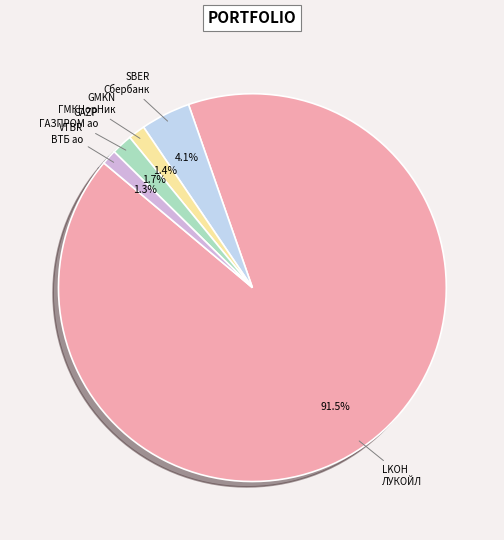

To the nearest percent, what is the difference between the largest and smallest slice percentages?

90%